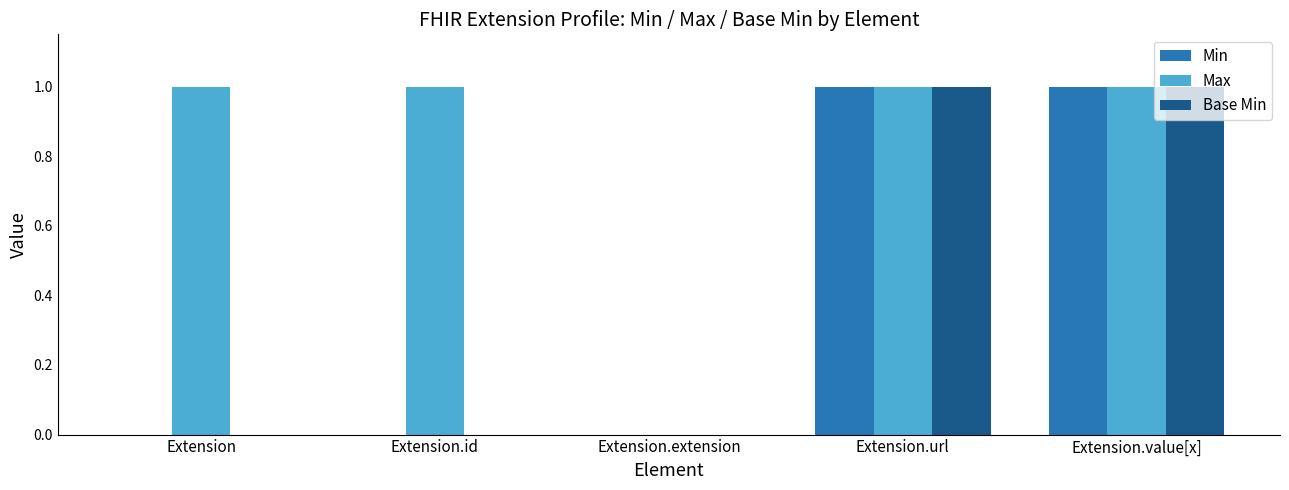

What is the total value across all series at Extension.url?

3